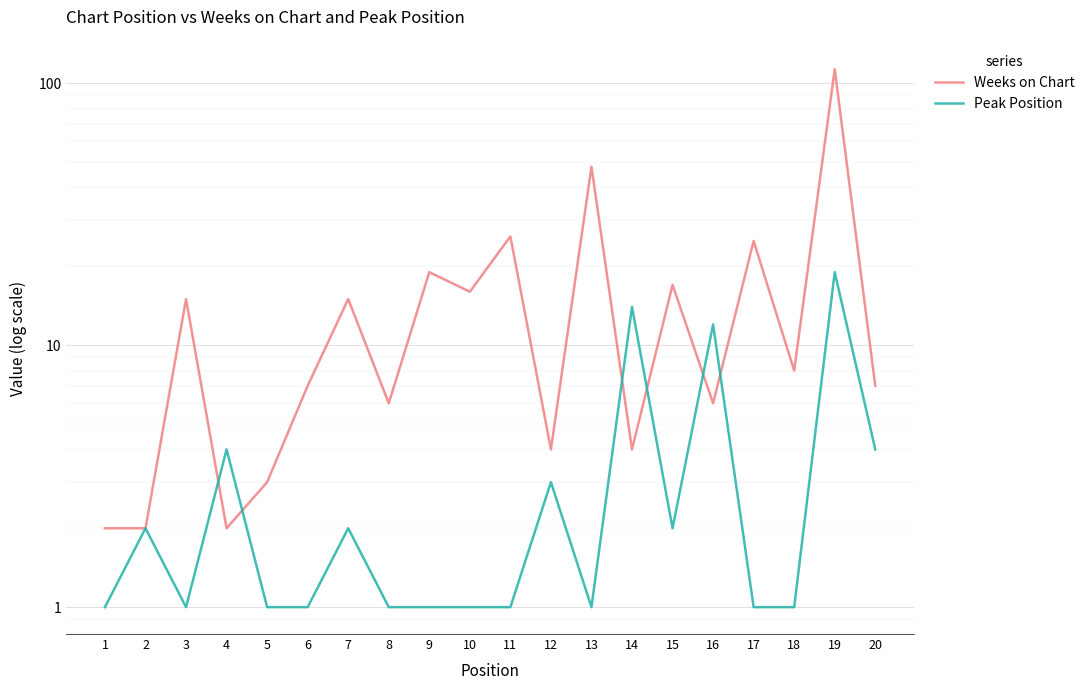

How many times do Peak Position and Weeks on Chart cross each other?

6